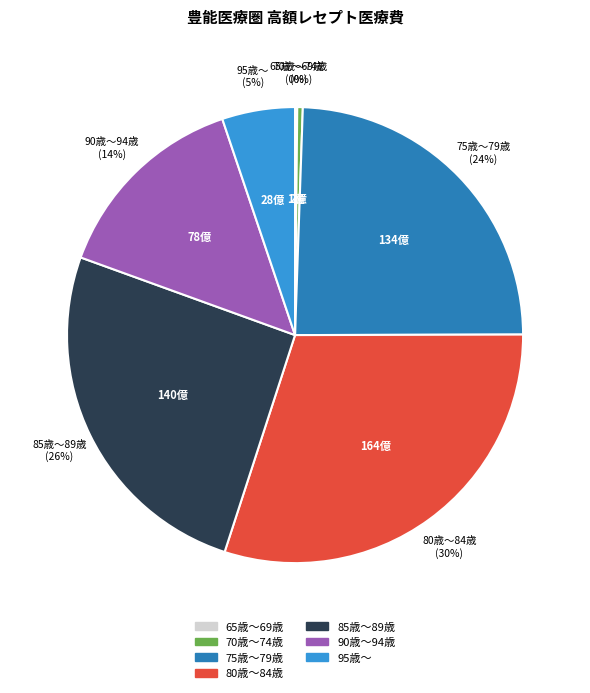

What is the ratio of the value at 95歳～ to the value at 85歳～89歳?

0.2